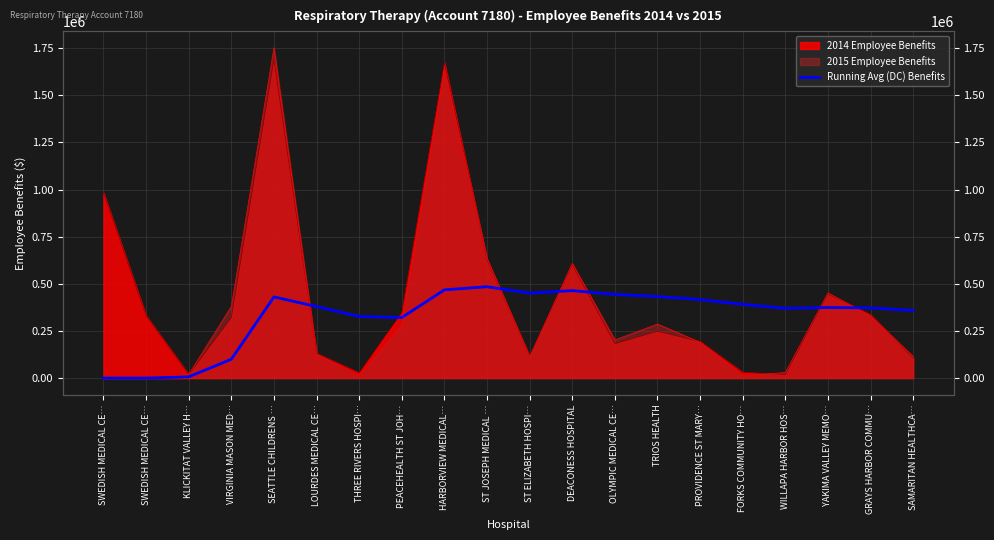

How many lines are shown in the chart?

1